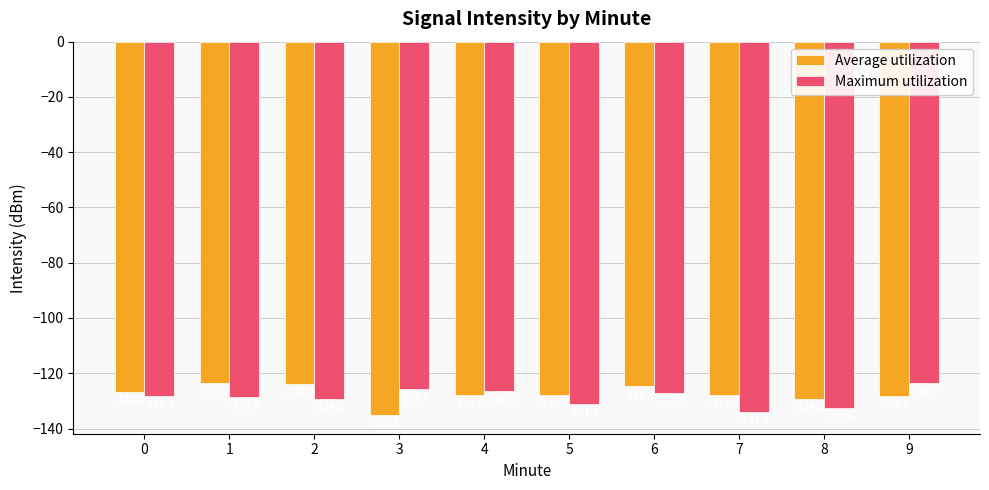

What is the total value across all series at 4?

-254.6